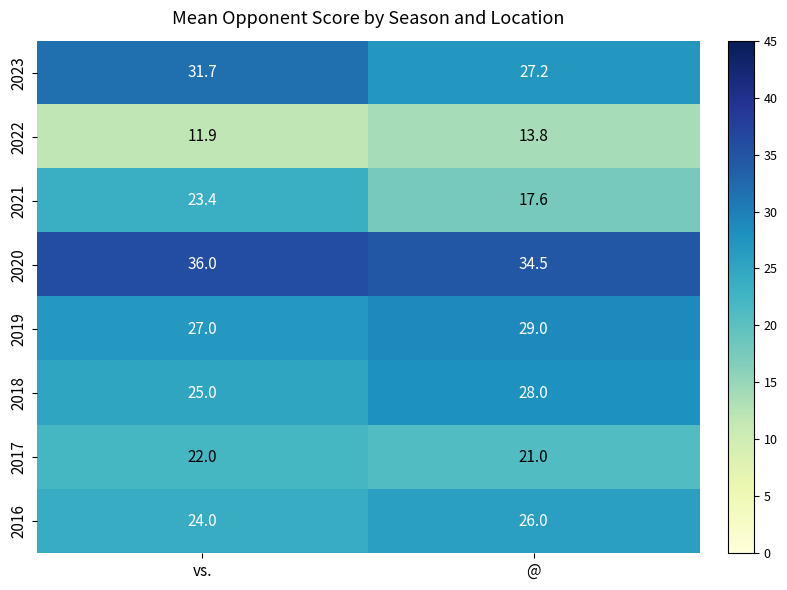

Which series changed the most between vs. and @?

2021